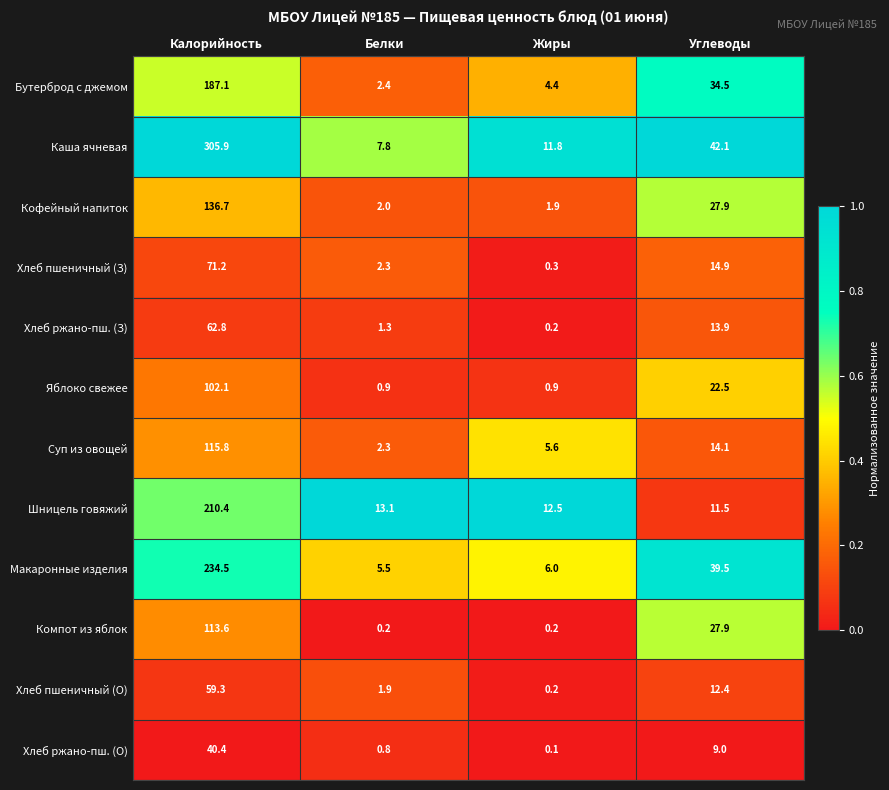

Which label corresponds to the smallest value in the chart?

Жиры